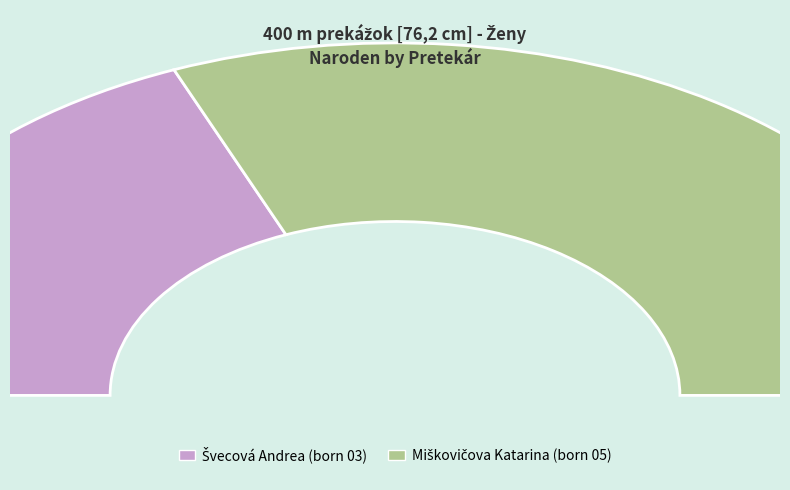

What is the change in value from Švecová Andrea to Miškovičova Katarina?

+2